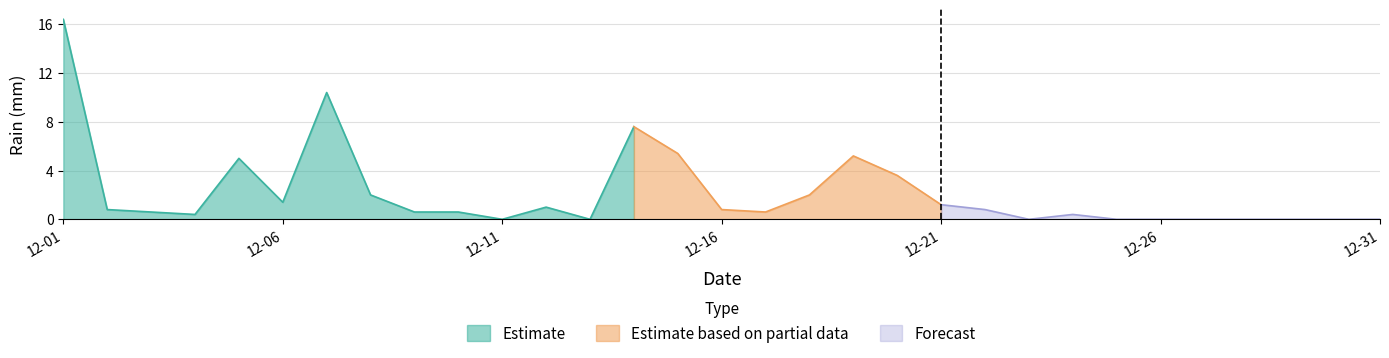

How many points are higher than both their immediate neighbors (excluding endpoints)?

6